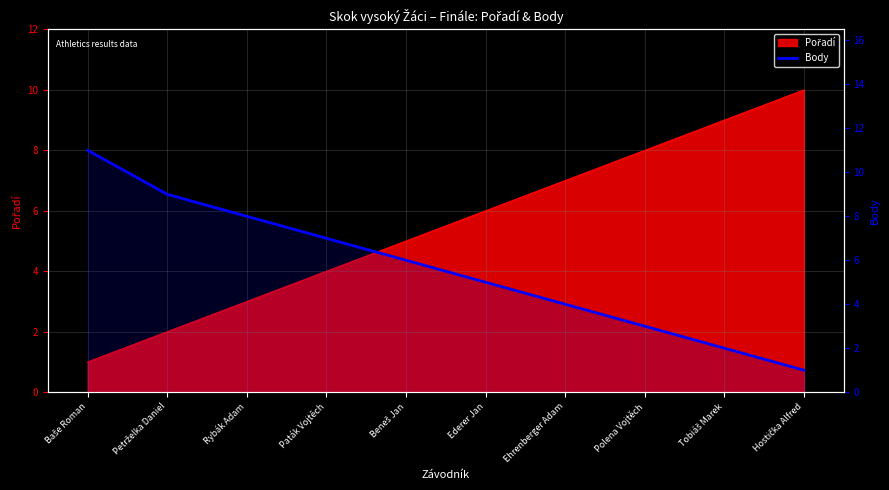

How many lines are shown in the chart?

1